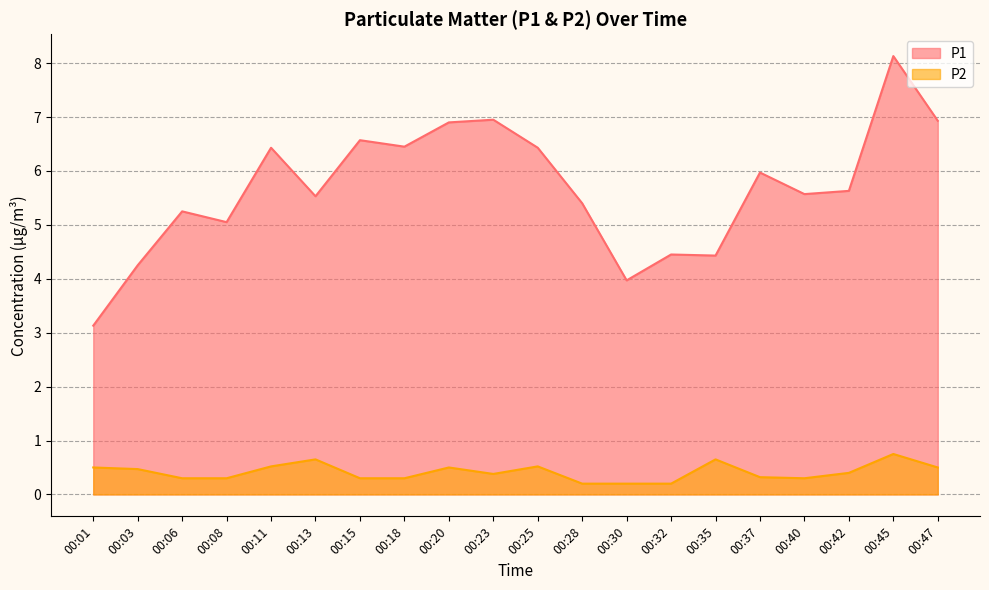

True or false: P1 and P2 cross at least once.

False